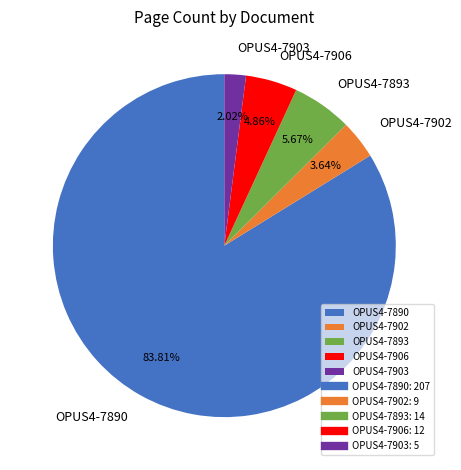

How many segments does this pie chart have?

5